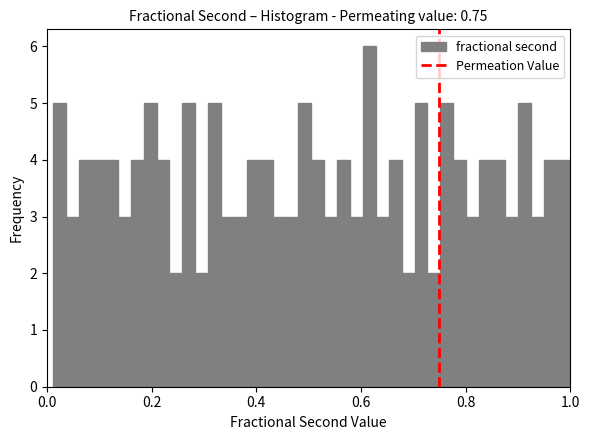

Read against the x-axis, roughly where is the centre of the tallest bar?

0.62